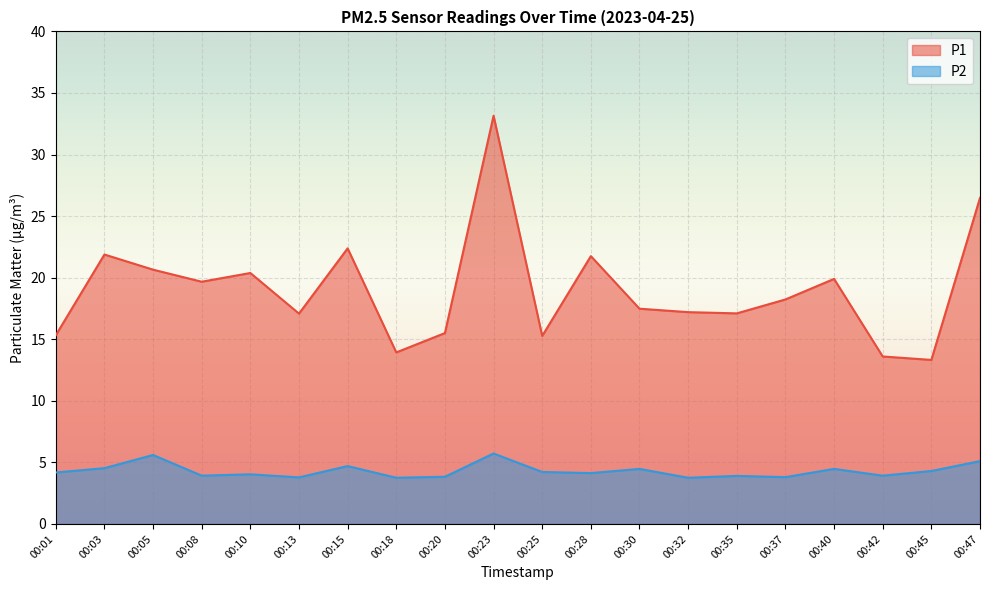

What is the value of the P1 point at the 12th from the left?

21.8